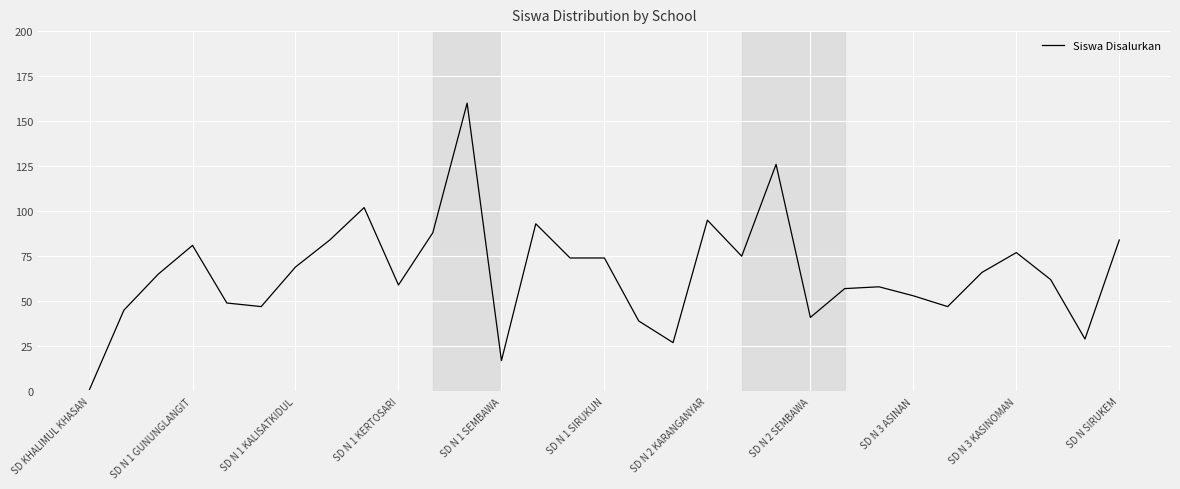

What is the greatest value displayed?

160